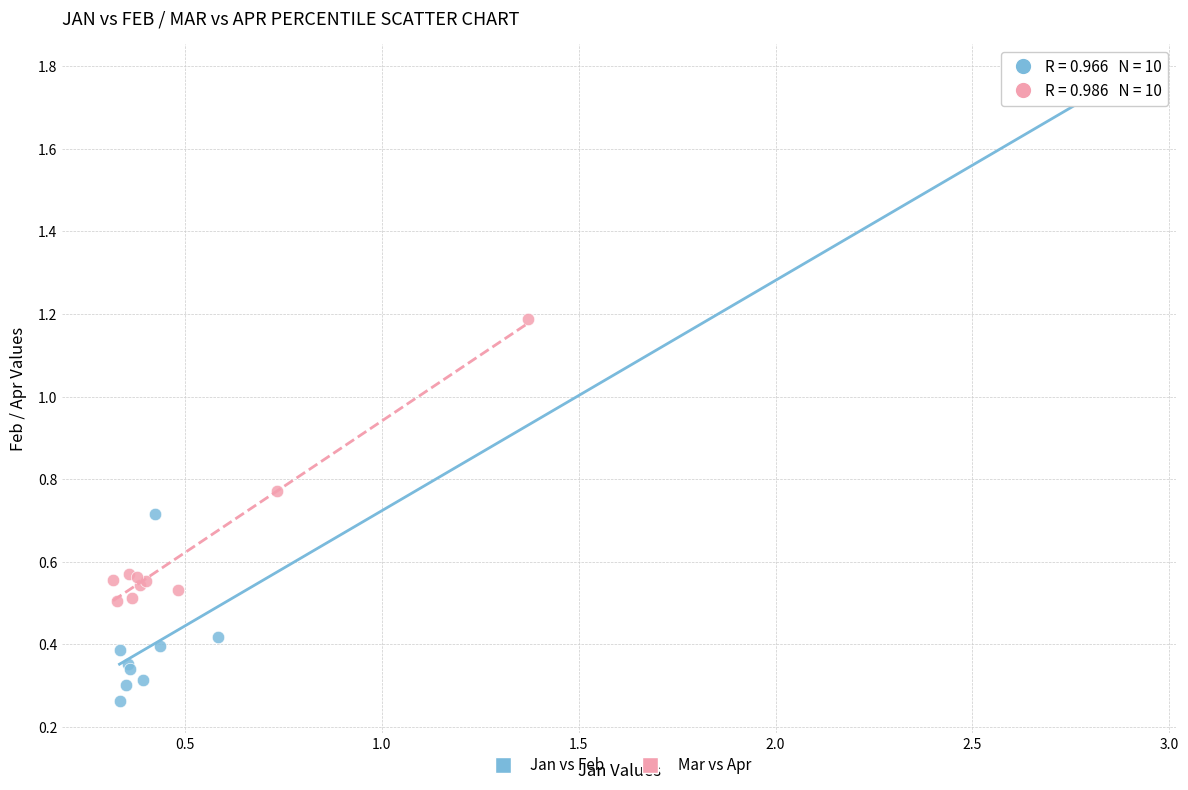

Which series reaches the minimum Y coordinate?

Jan vs Feb